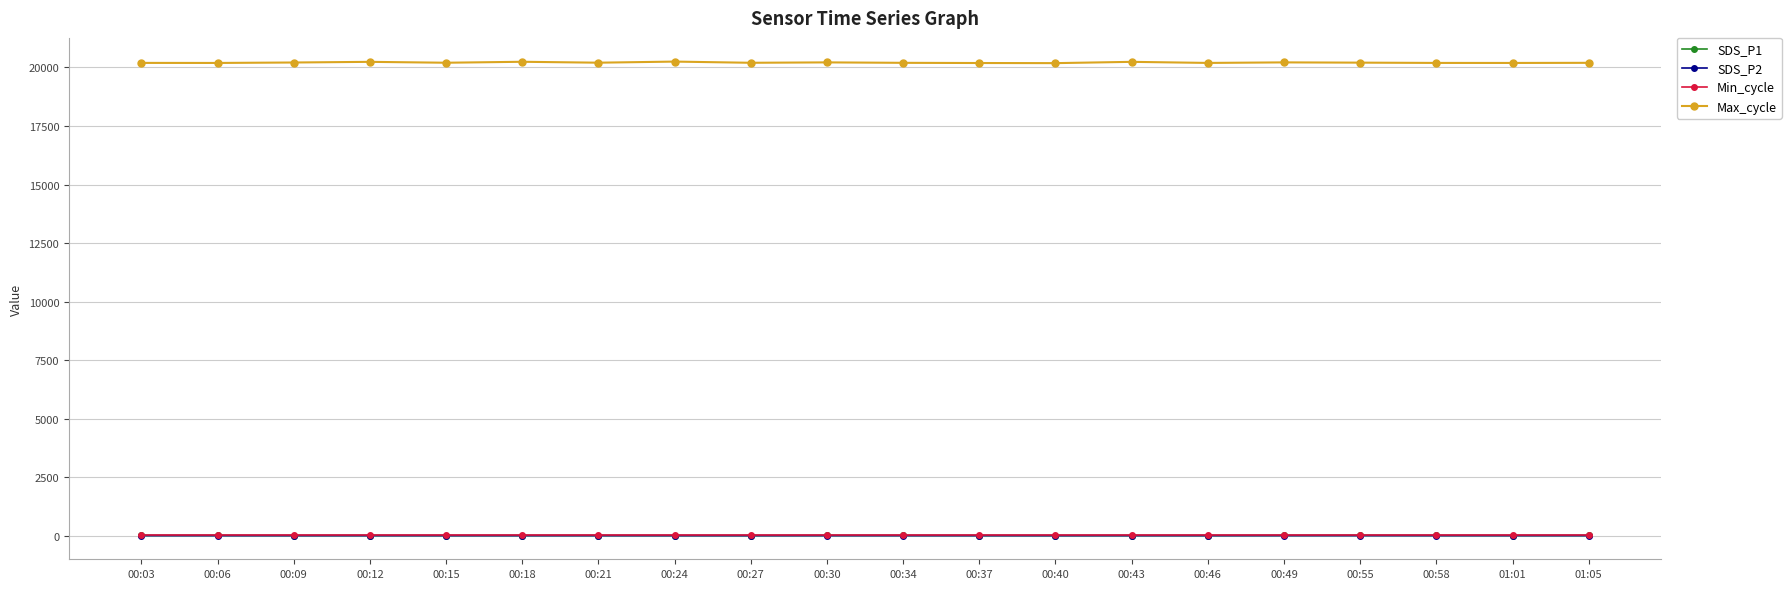

What is the difference between the highest and lowest values at 00:03?

20190.6